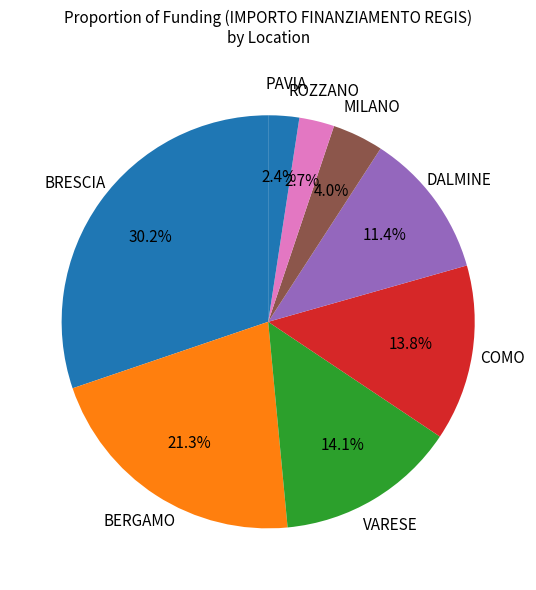

What is the ratio of the value at DALMINE to the value at VARESE?

0.8